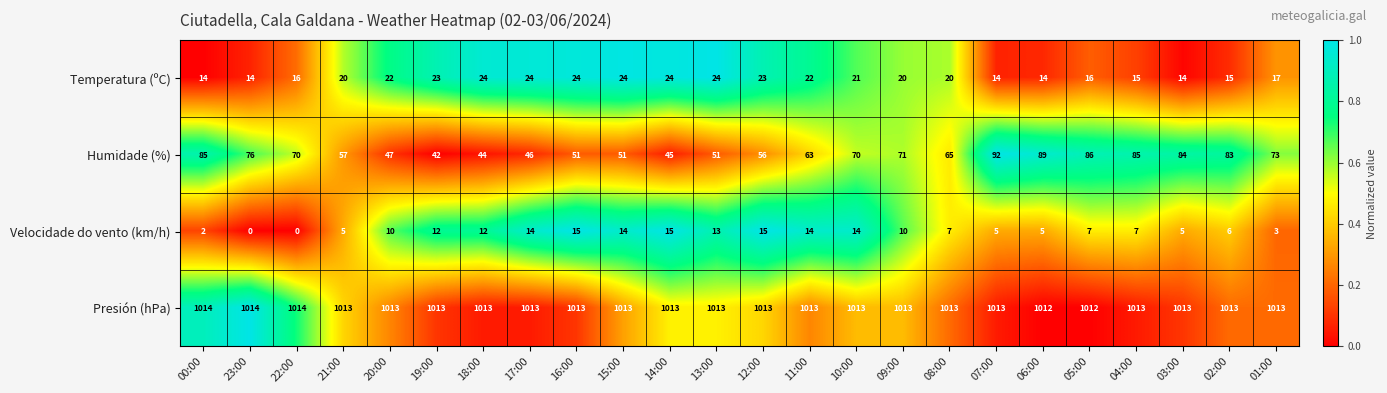

Count the Presión (hPa) values in the range 1013 to 1014.

22